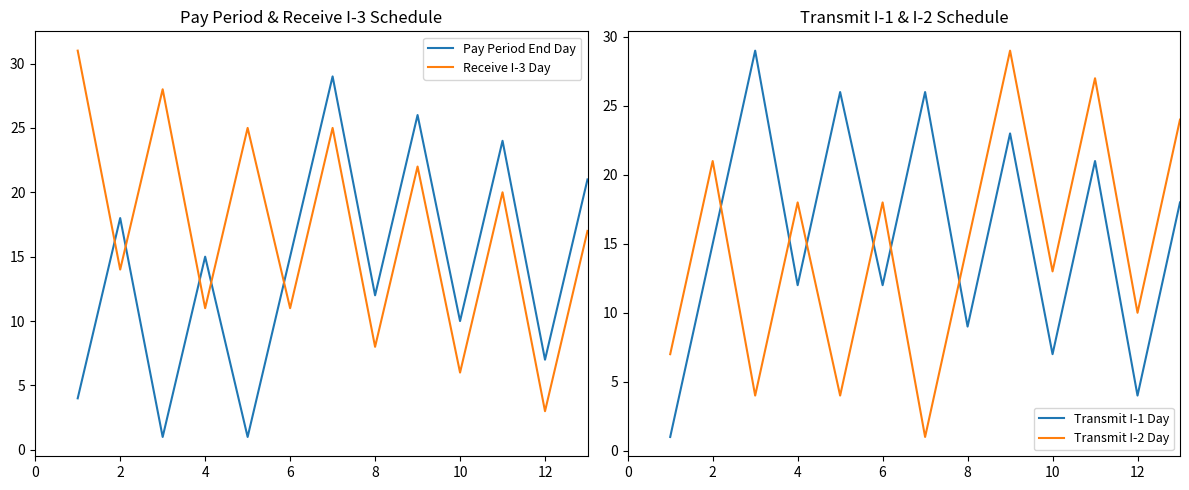

Is the value of Transmit I-2 Day at 12 greater than the value of Transmit I-1 Day at 4?

No